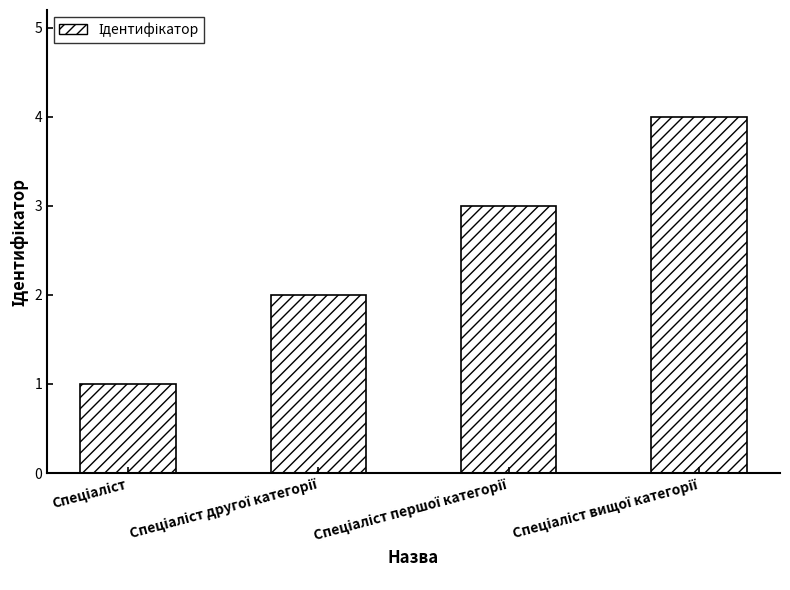

What is the difference between the maximum and minimum values?

3